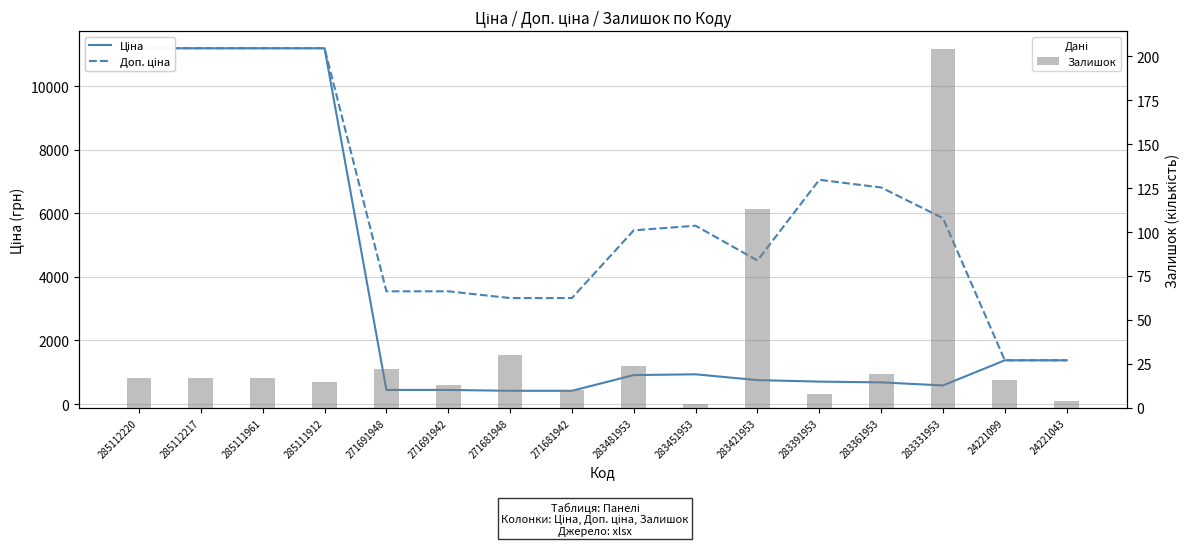

At which category is the sum across all series the highest?

285112220